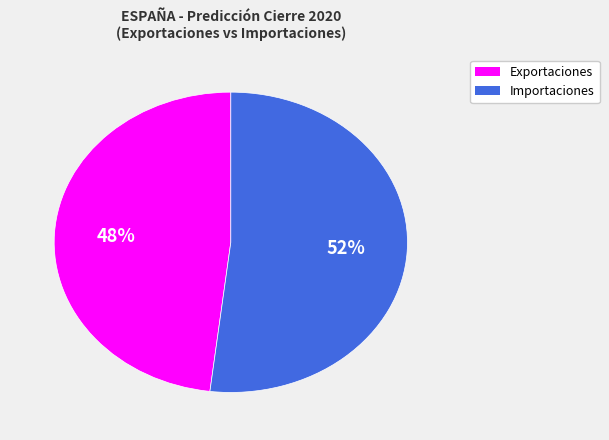

What is the ratio of the value at Importaciones to the value at Exportaciones?

1.1